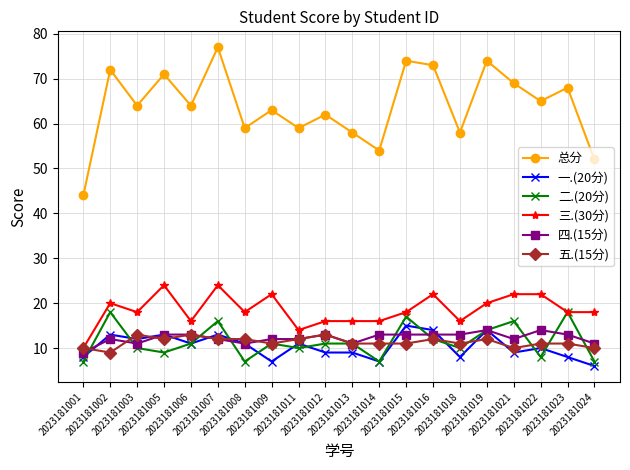

What is the difference between the second highest and minimum values in the 一.(20分) series?

8